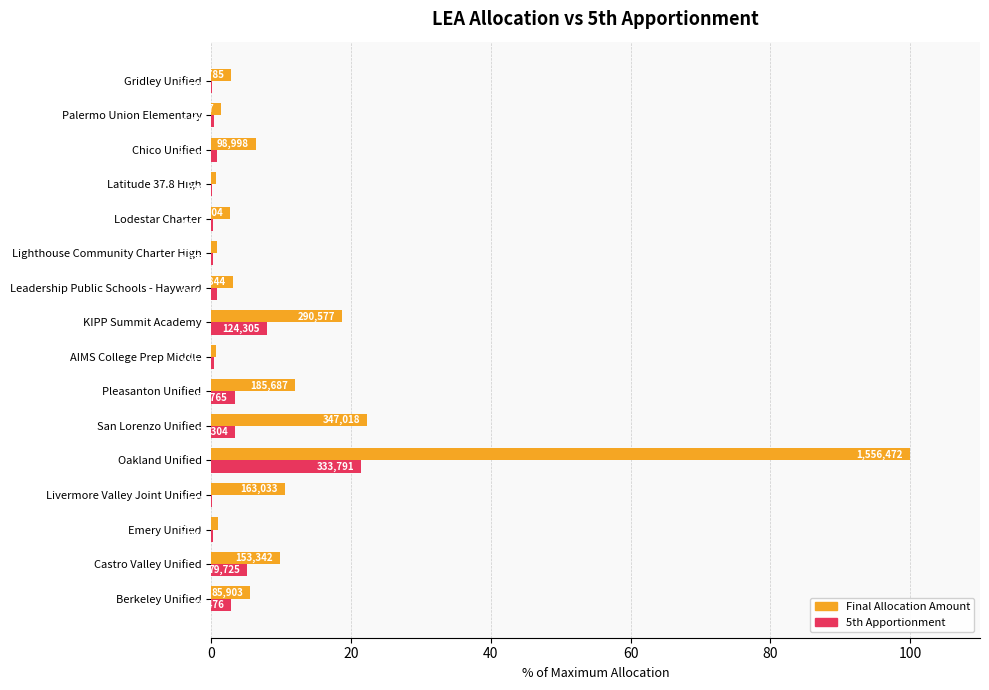

What are all the series names shown in the legend?

Final Allocation Amount, 5th Apportionment